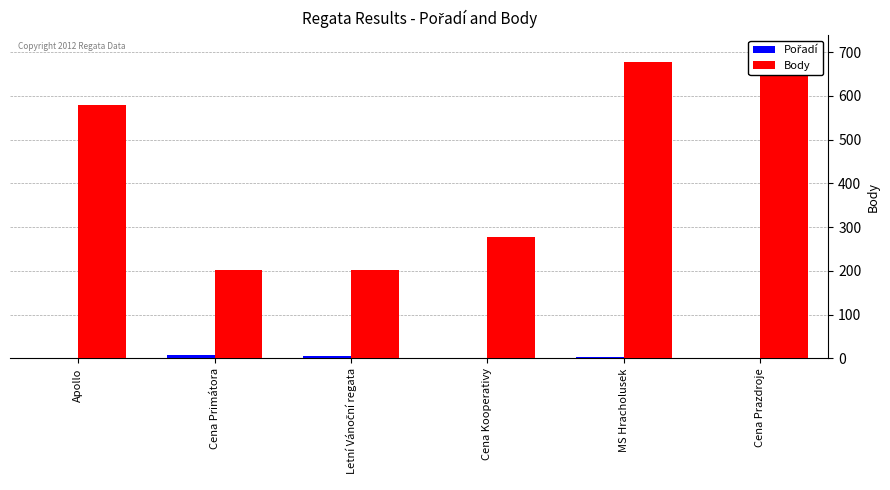

Between Cena Prazdroje and MS Hracholusek, which is larger?

MS Hracholusek